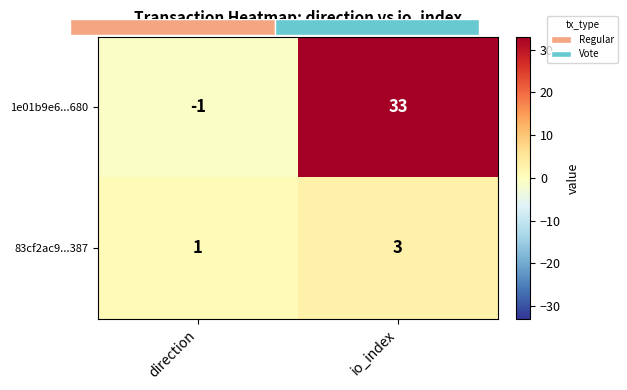

Count the number of data series in this chart.

2